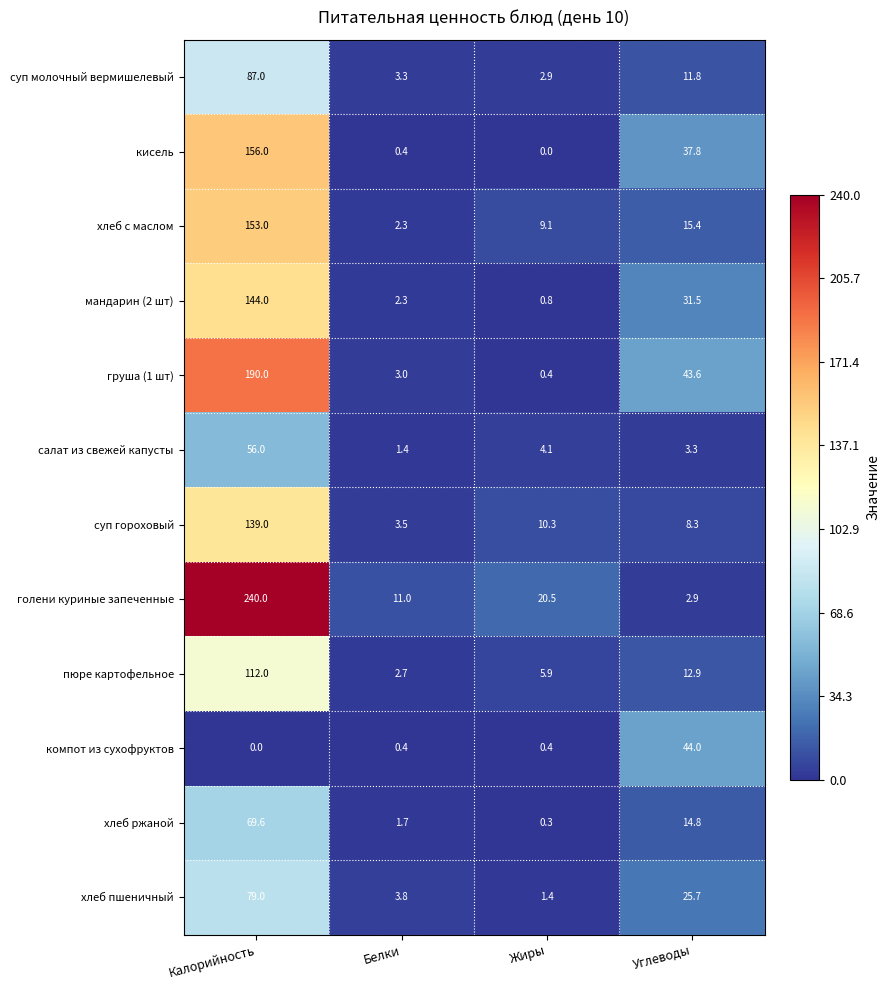

Which series has the largest total across all categories?

голени куриные запеченные